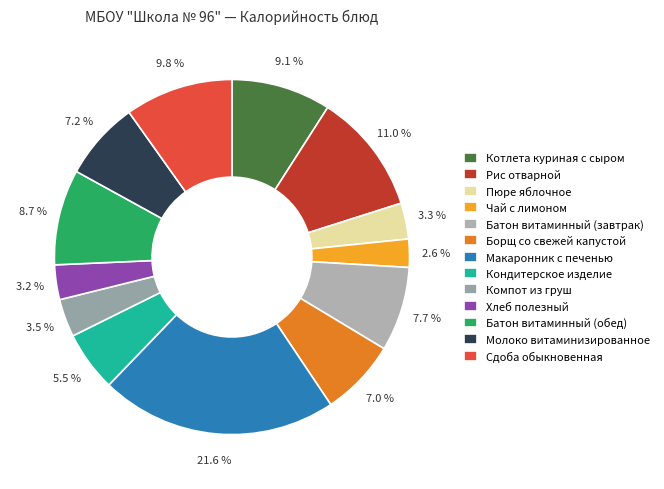

To the nearest percent, what is the average slice percentage?

8%